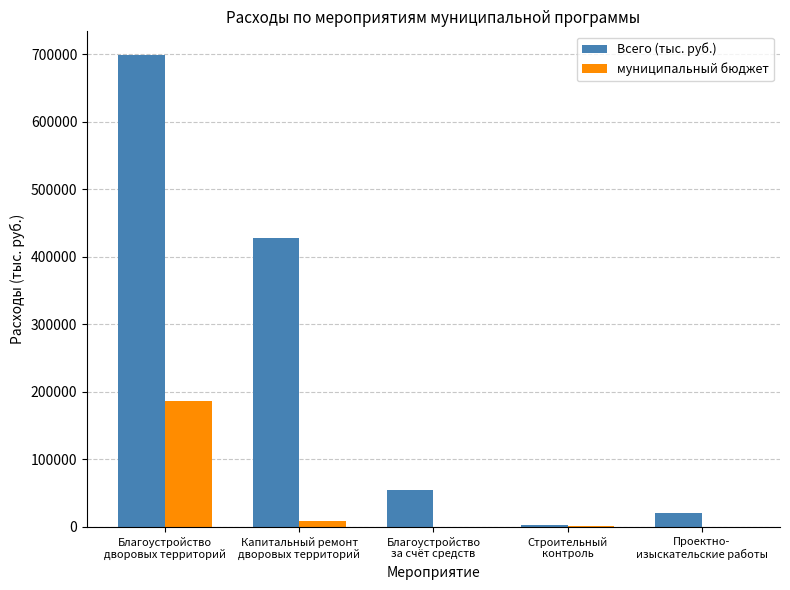

Which series has the largest total across all categories?

Всего (тыс. руб.)